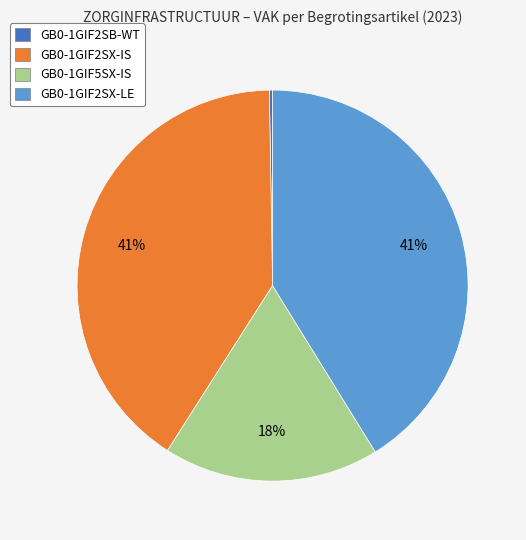

To the nearest percent, what is the combined percentage of GB0-1GIF2SX-LE and GB0-1GIF5SX-IS?

59%